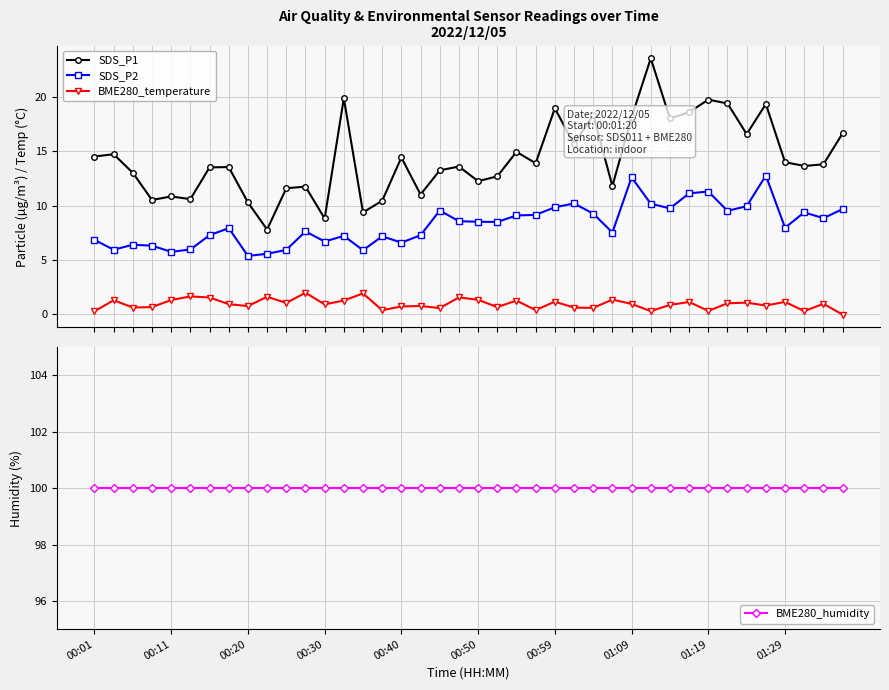

True or false: SDS_P1 has more than 2 points higher than both neighbors.

True